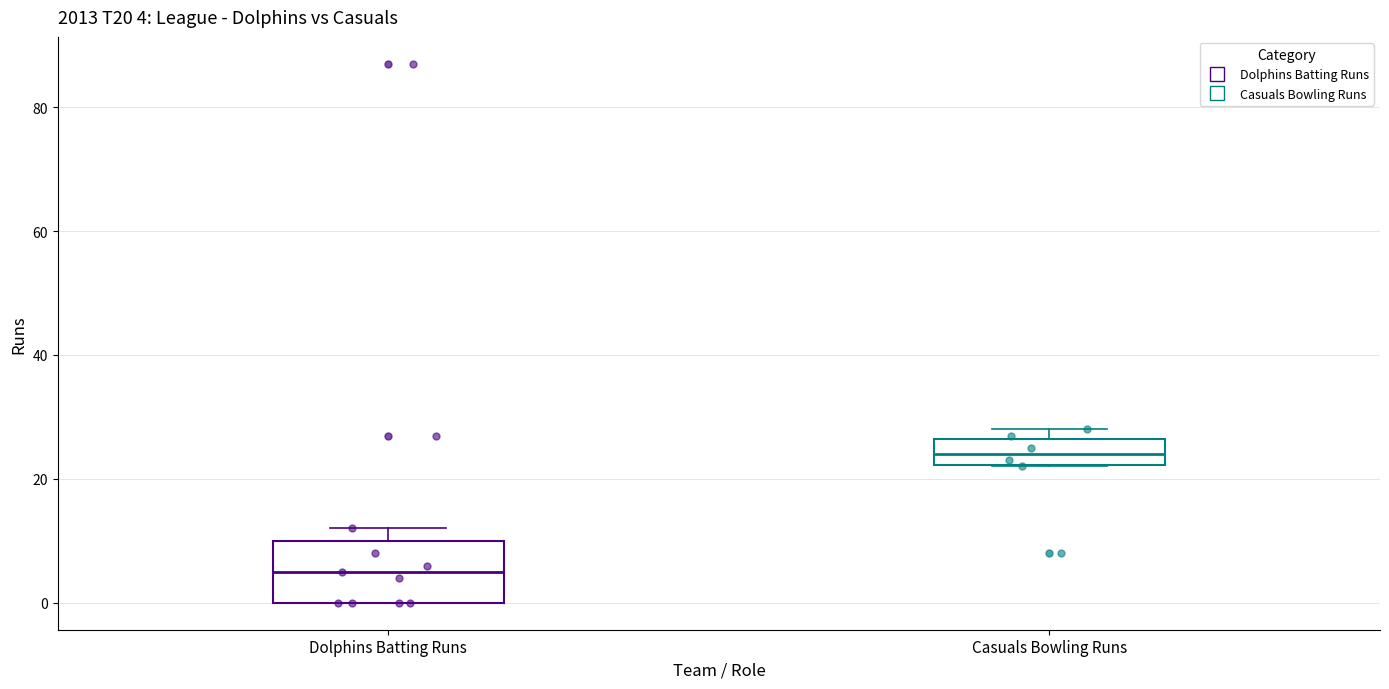

Which box's median line is the highest?

Casuals Bowling Runs